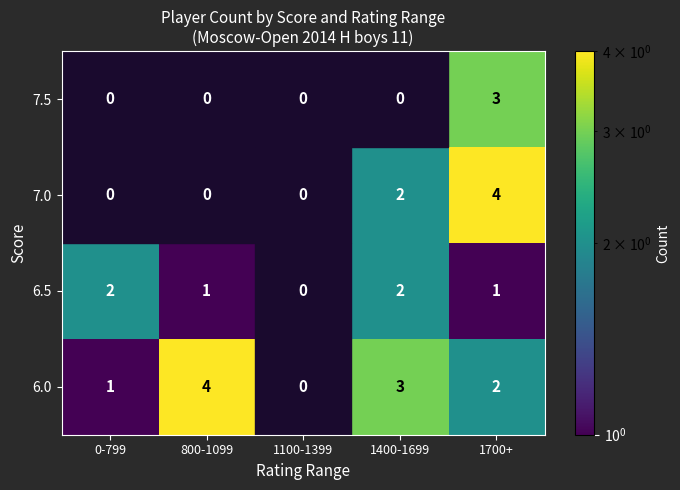

The value of 6.5 at 1100-1399 is 0. True or false?

True